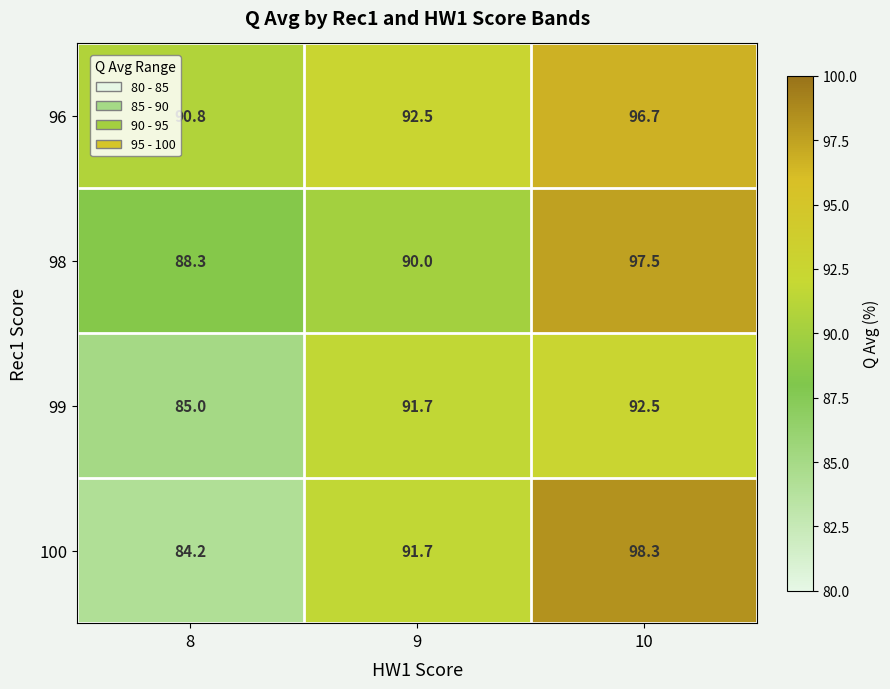

What is the approximate value of 99 at 10?

92.5